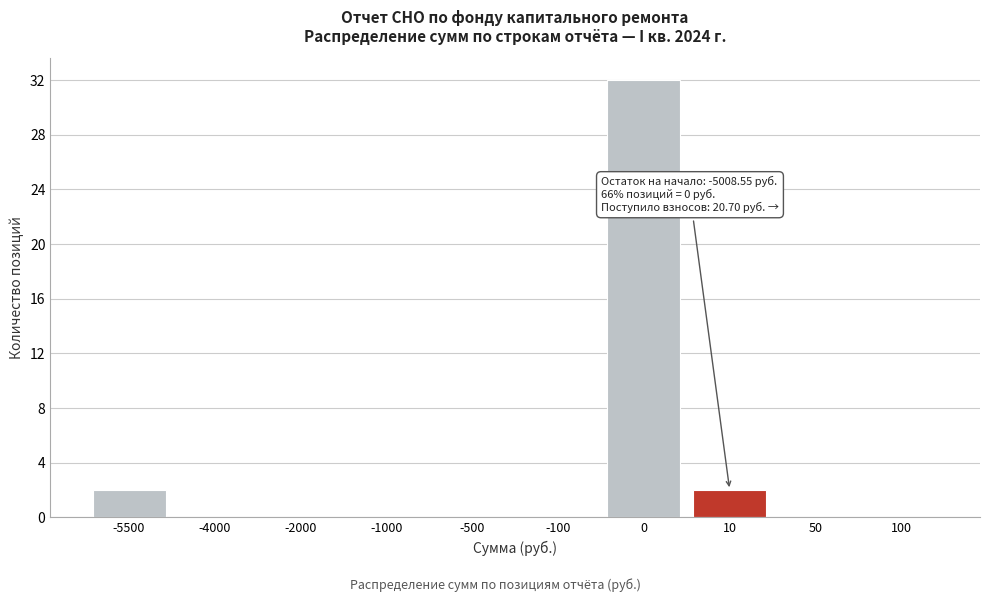

Reading right to left, transcribe all the data shown in this chart.

100=0	50=0	10=2	0=32	-100=0	-500=0	-1000=0	-2000=0	-4000=0	-5500=2